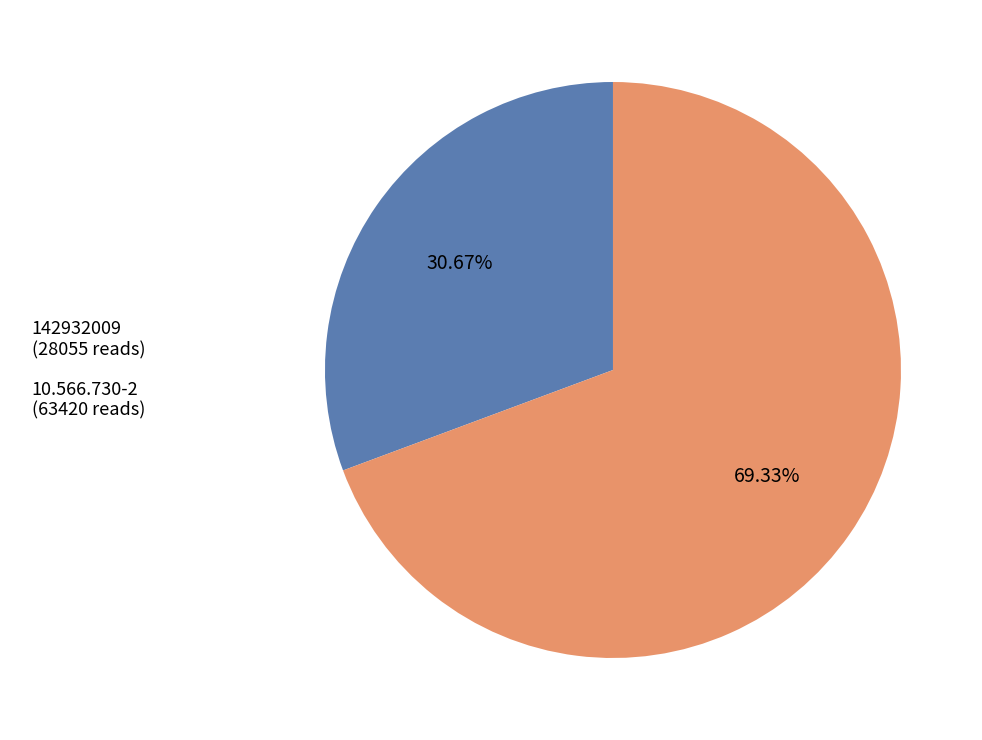

To the nearest percent, what percentage of the pie is 10.566.730-2?

69%